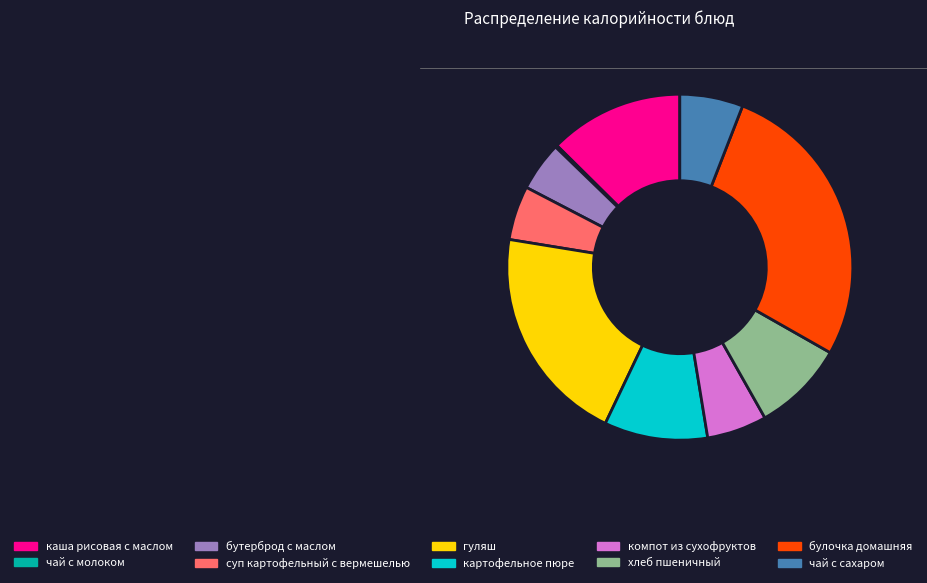

Is there a majority slice in this chart?

No